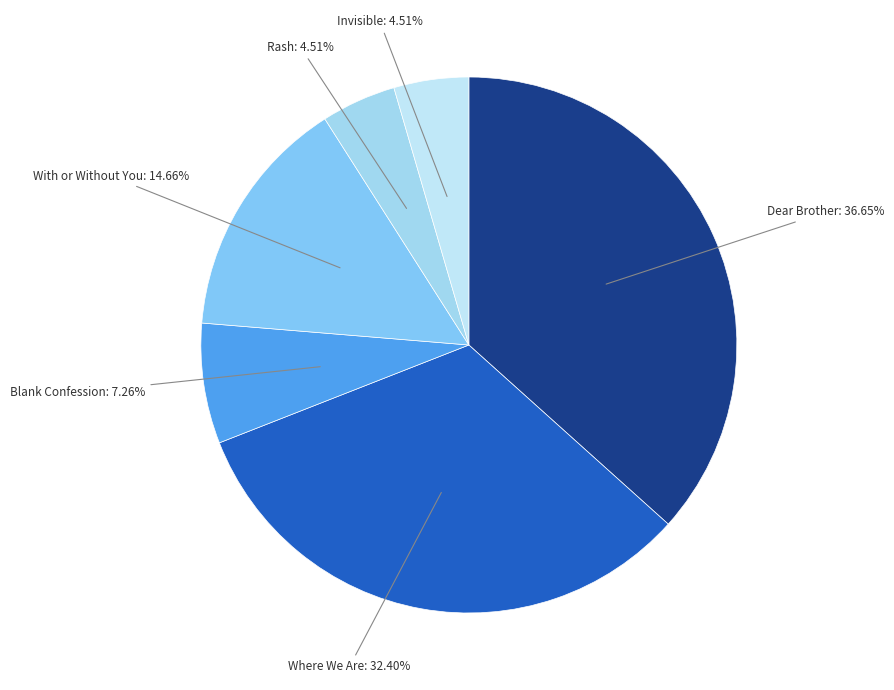

To the nearest percent, what percentage of the pie is Dear Brother?

37%